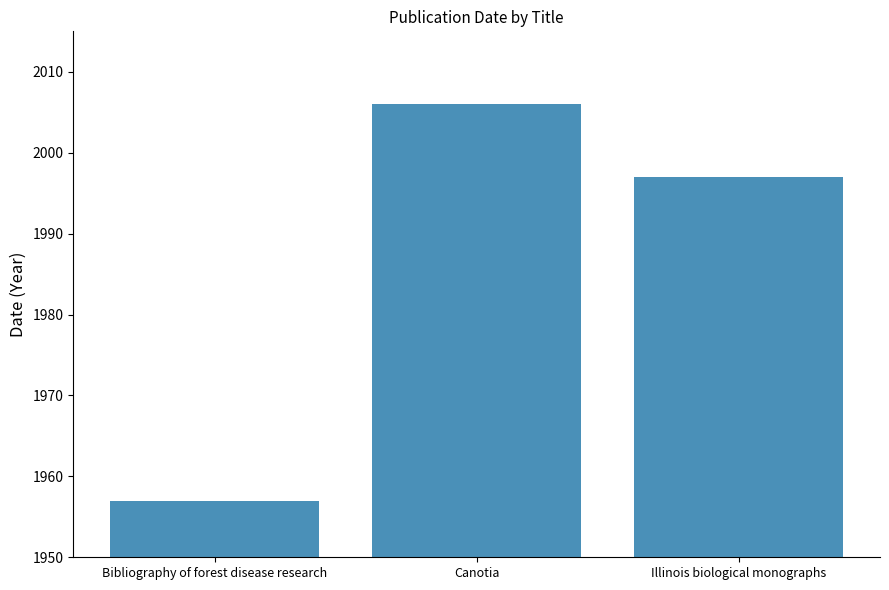

Reading left to right, what are all the values shown in this chart?

Bibliography of forest disease research=1957	Canotia=2006	Illinois biological monographs=1997